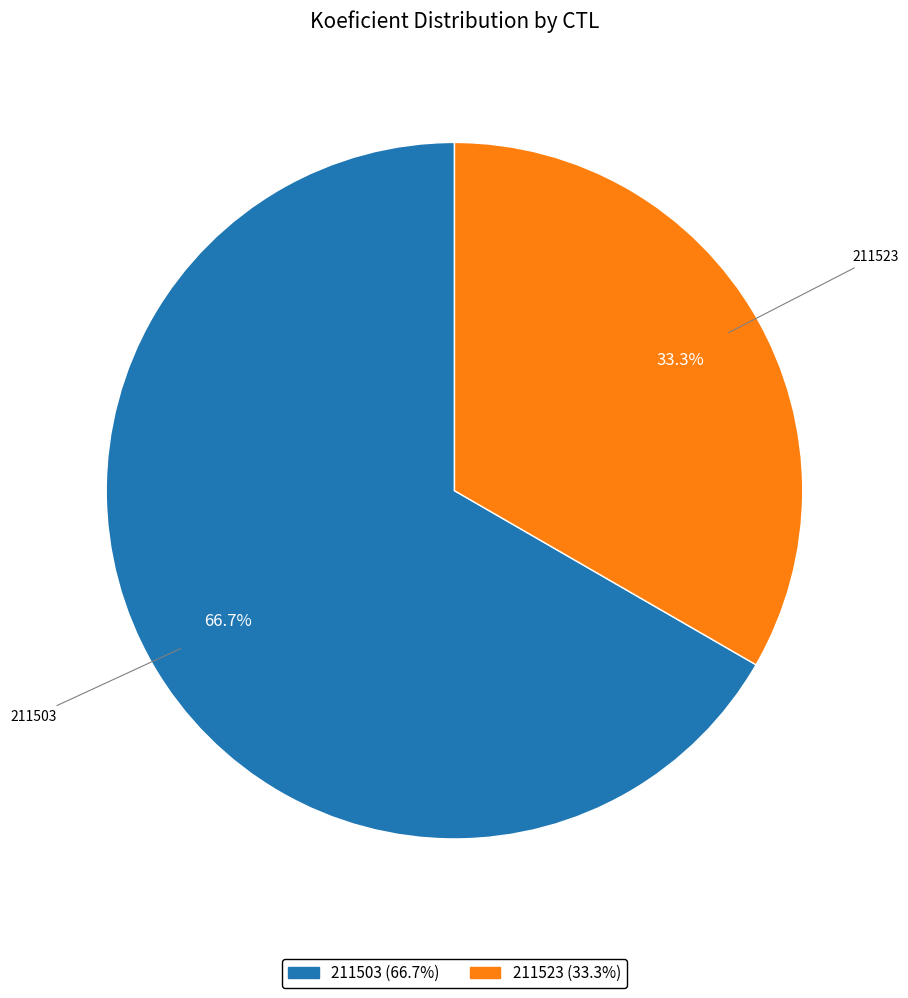

To the nearest percent, what portion does 211523 represent?

33%